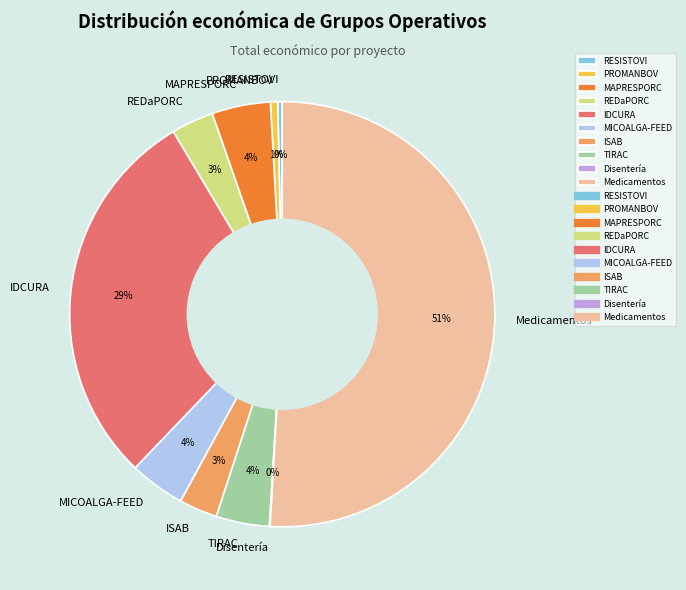

Which slice represents more than half of the pie?

Medicamentos